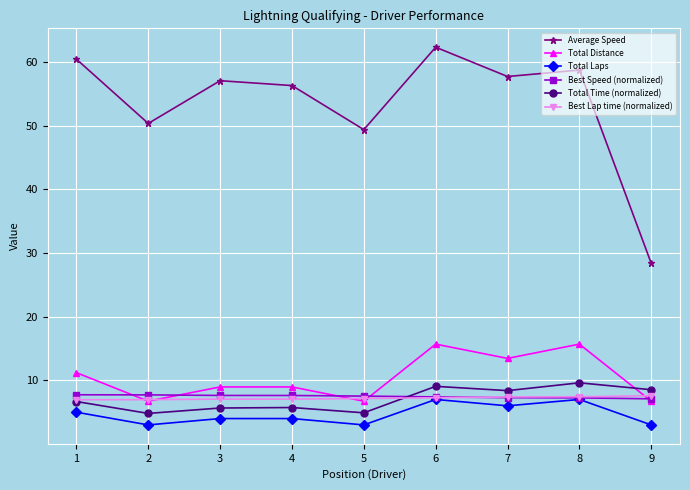

True or false: Average Speed and Total Distance intersect in this chart.

False